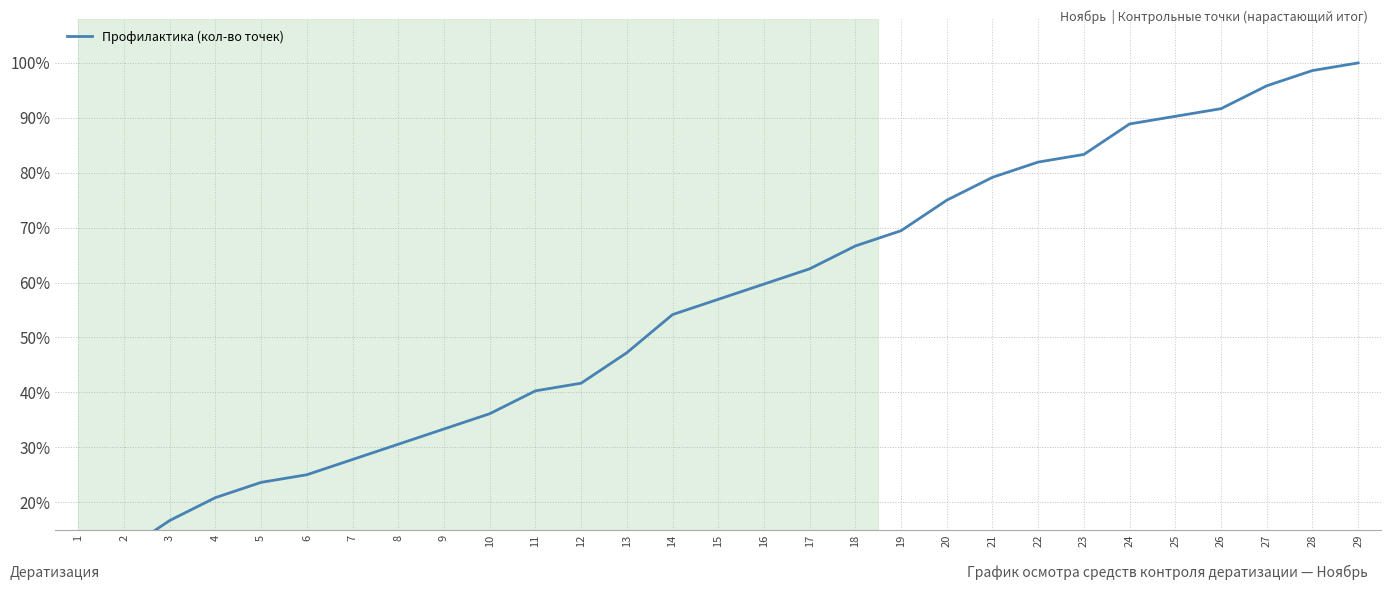

The chart shows a value of 25.3 at 20. True or false?

False